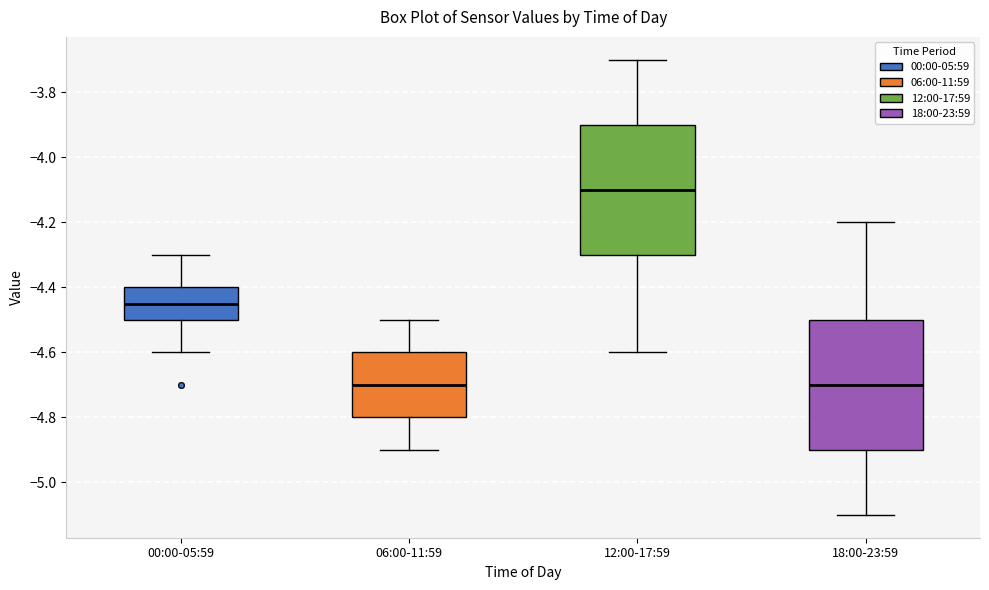

Reading left to right, read every box against the y-axis: the position of its median line, the range the box covers, and the ends of its whiskers. The values are not printed on the chart, so give them approximately, as read against the axis.

00:00-05:59: median -4.44, box -4.50 to -4.40, whiskers -4.60 to -4.30
06:00-11:59: median -4.70, box -4.80 to -4.60, whiskers -4.90 to -4.50
12:00-17:59: median -4.10, box -4.30 to -3.90, whiskers -4.60 to -3.70
18:00-23:59: median -4.70, box -4.90 to -4.50, whiskers -5.10 to -4.20